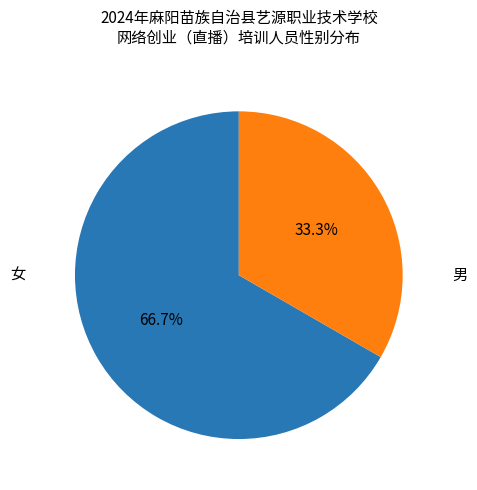

The 女 slice represents 61% of the pie. True or false?

False